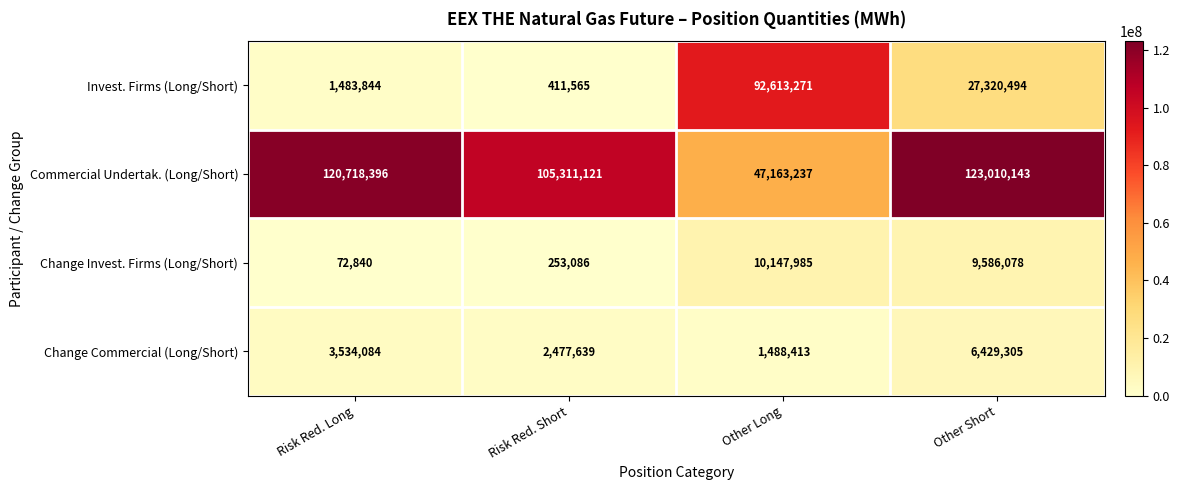

Read the Invest. Firms (Long/Short) value at Risk Red. Long.

1483844